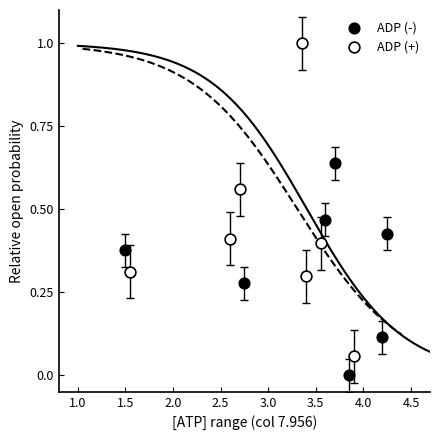

What are all the series names shown in the legend?

ADP (-), ADP (+)